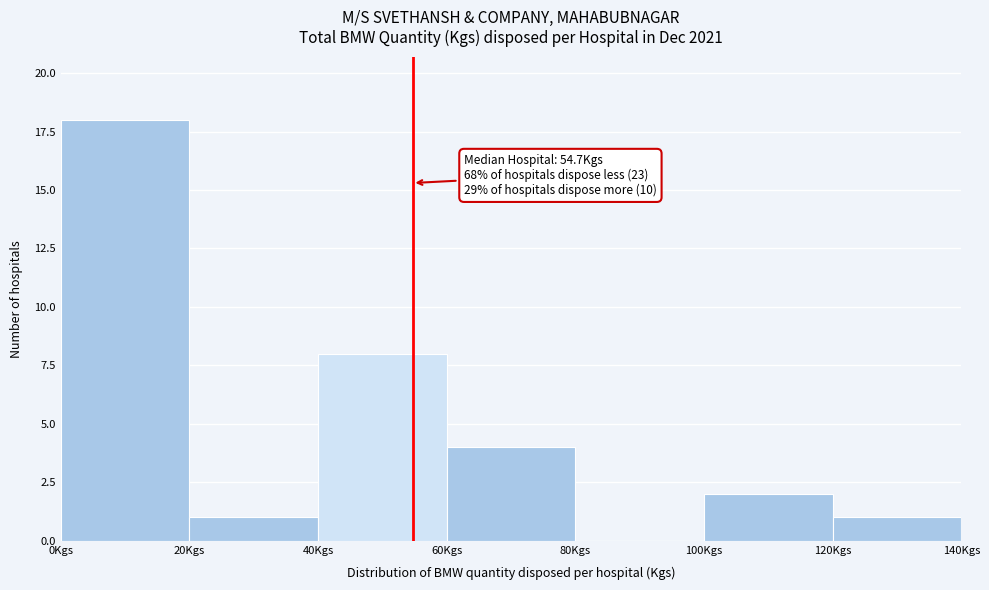

Over which range of the x-axis is the bar tallest?

0 to 20